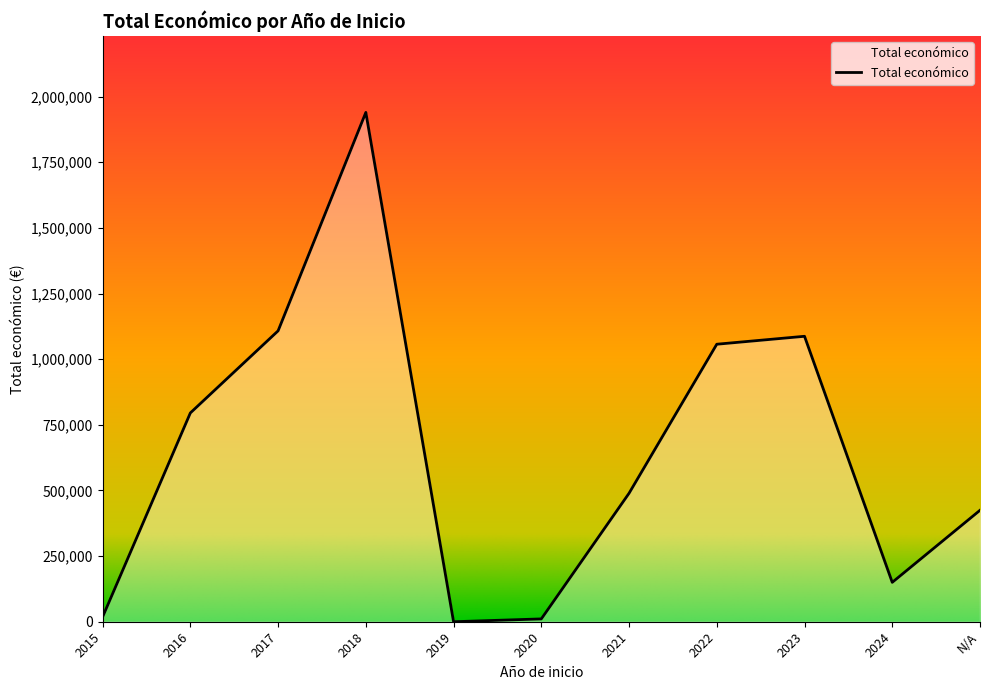

Count the number of data series in this chart.

1